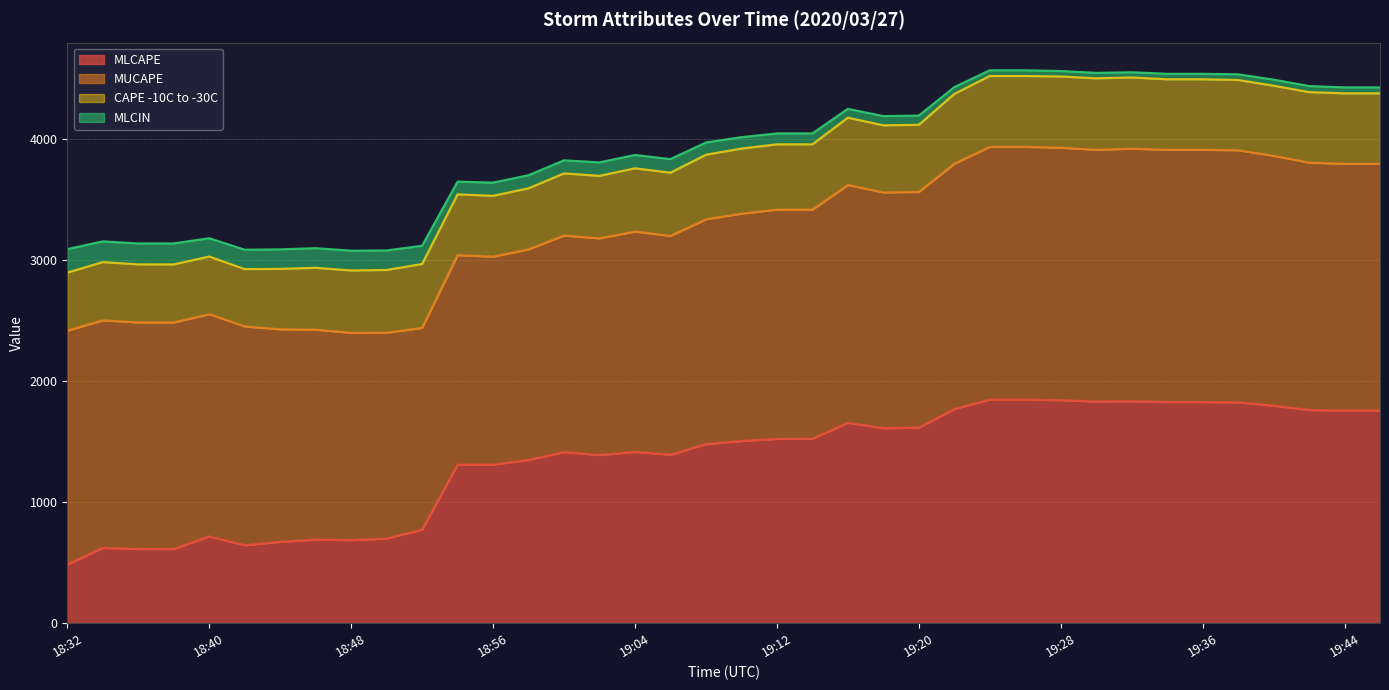

True or false: MLCIN and MLCAPE cross at least once.

False